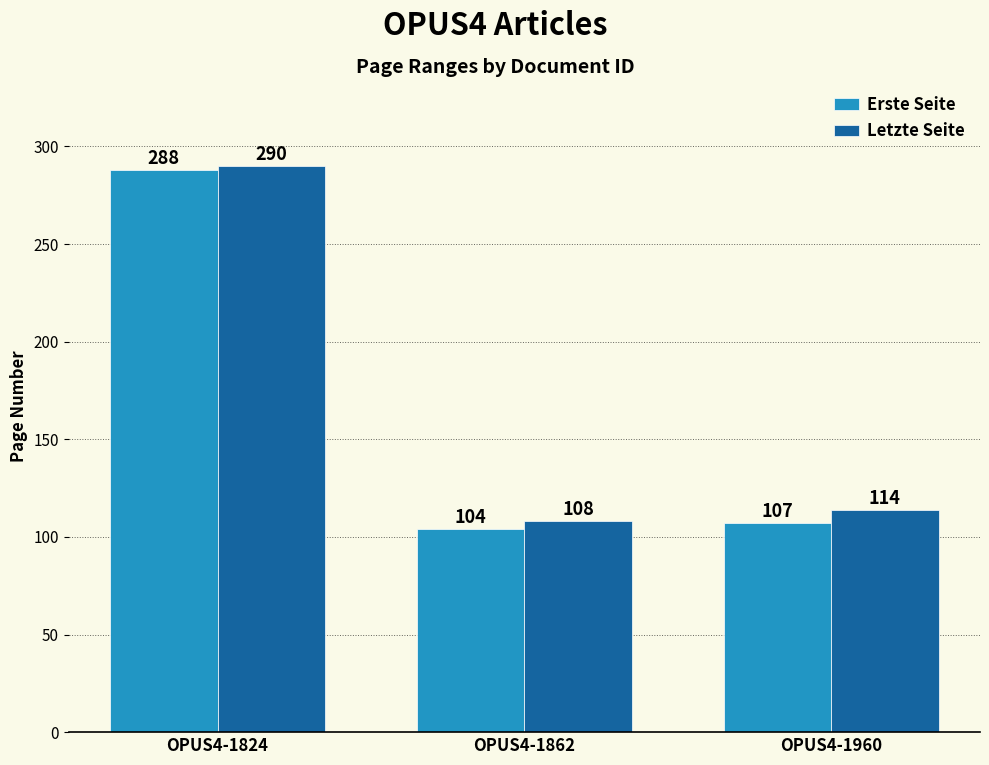

At which label does Letzte Seite reach its peak?

OPUS4-1824